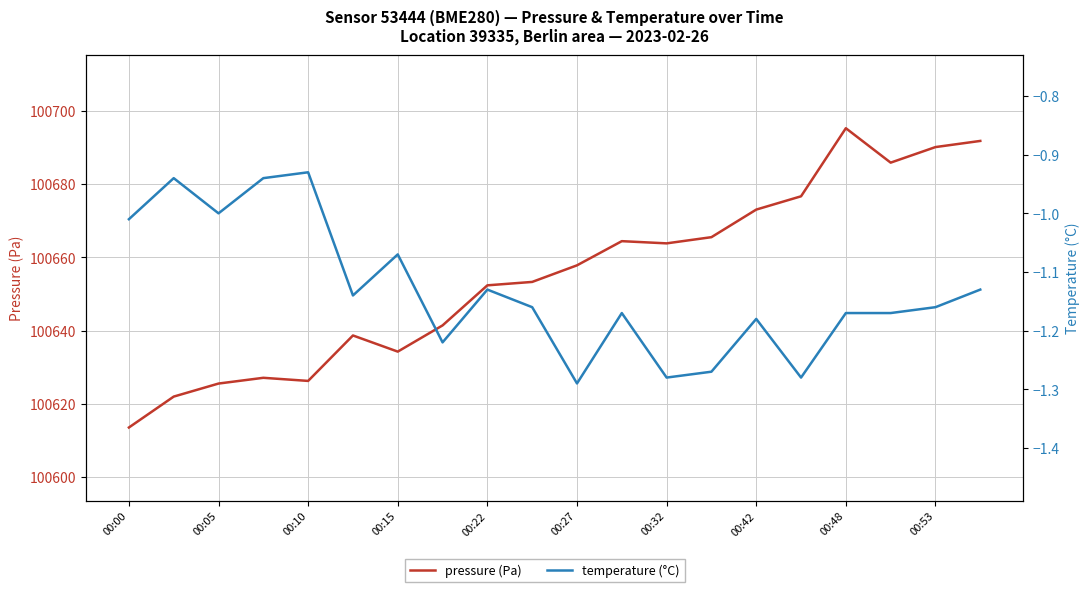

How many lines are shown in the chart?

2